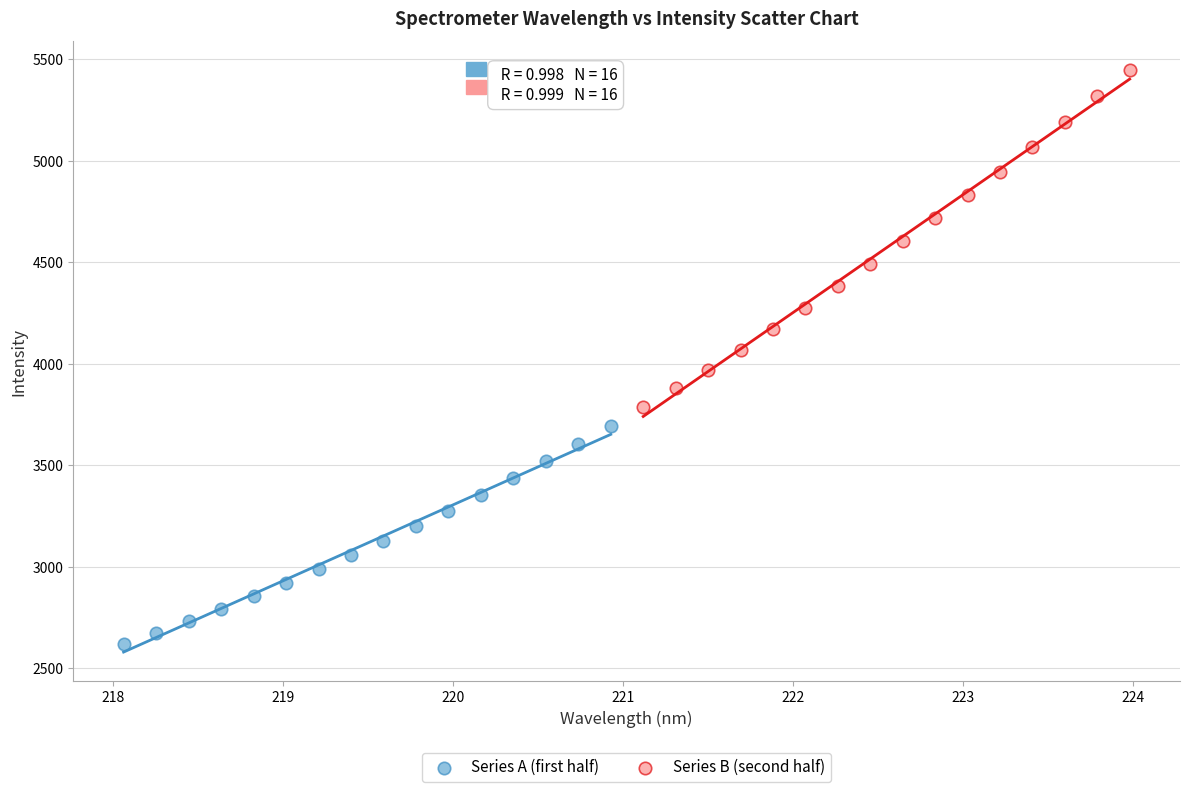

Which series has the largest Y range (max minus min)?

Series B (second half)